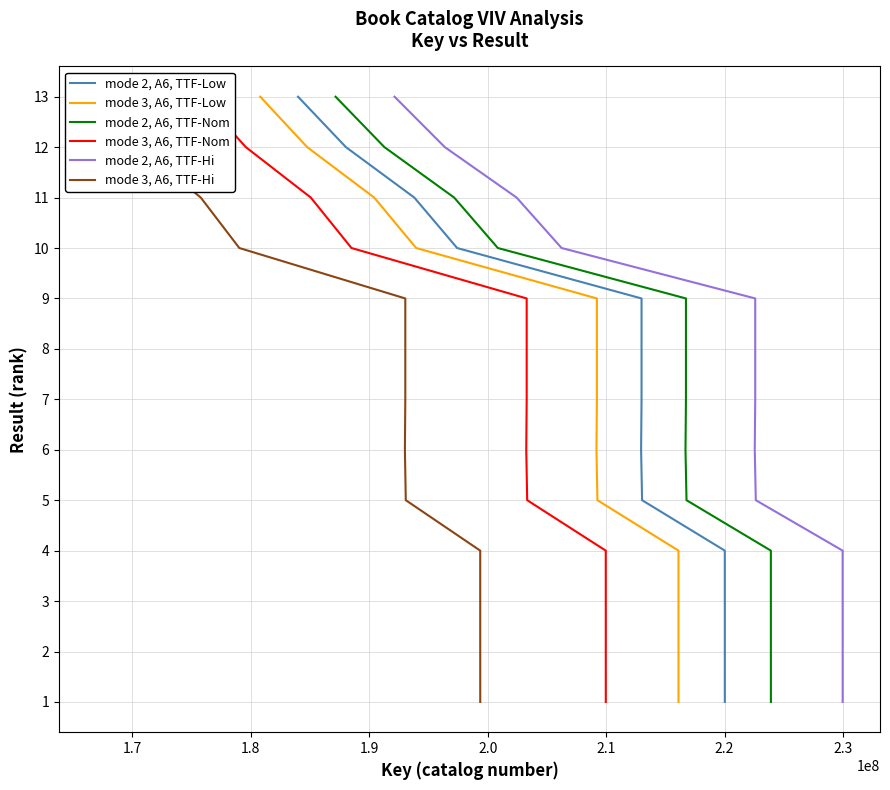

True or false: mode 2, A6, TTF-Nom and mode 2, A6, TTF-Hi cross at least once.

False